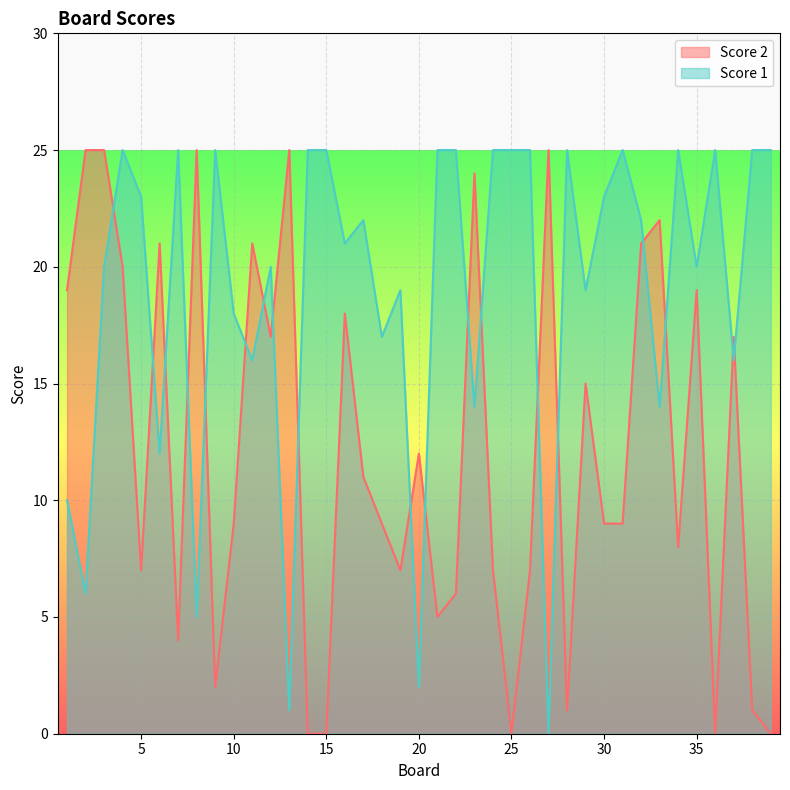

How many values in the Score 2 series exceed 9?

19